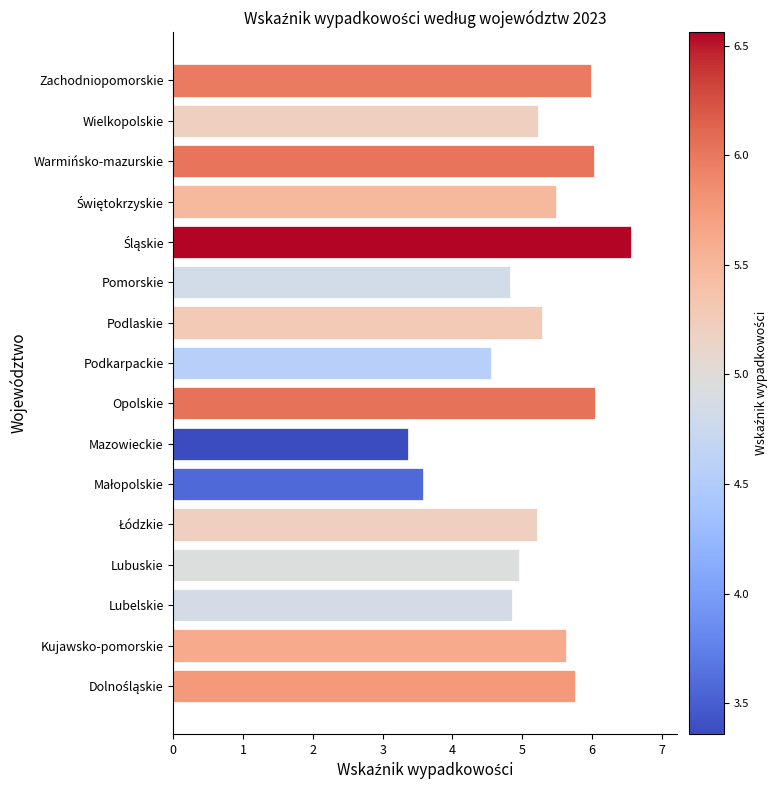

How many values exceed 5?

10